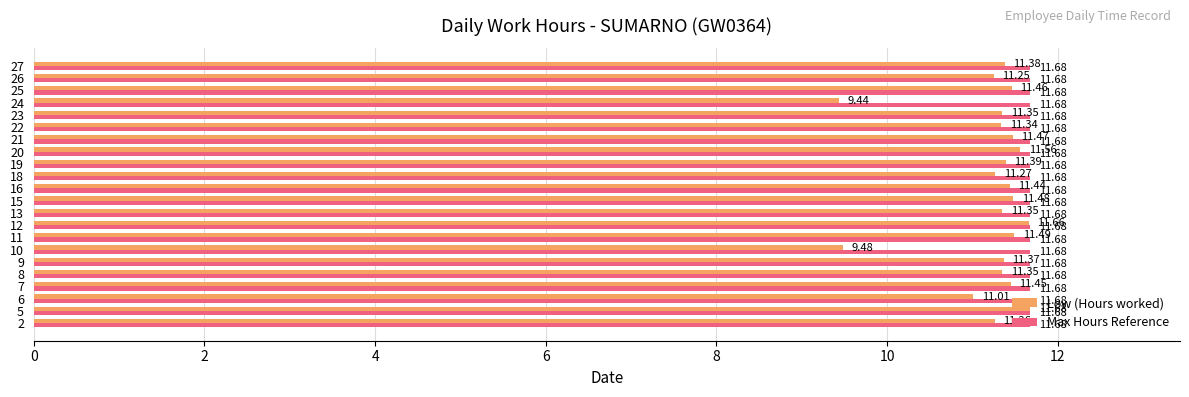

At 13, list the series in order from smallest to largest.

Low (Hours worked), Max Hours Reference